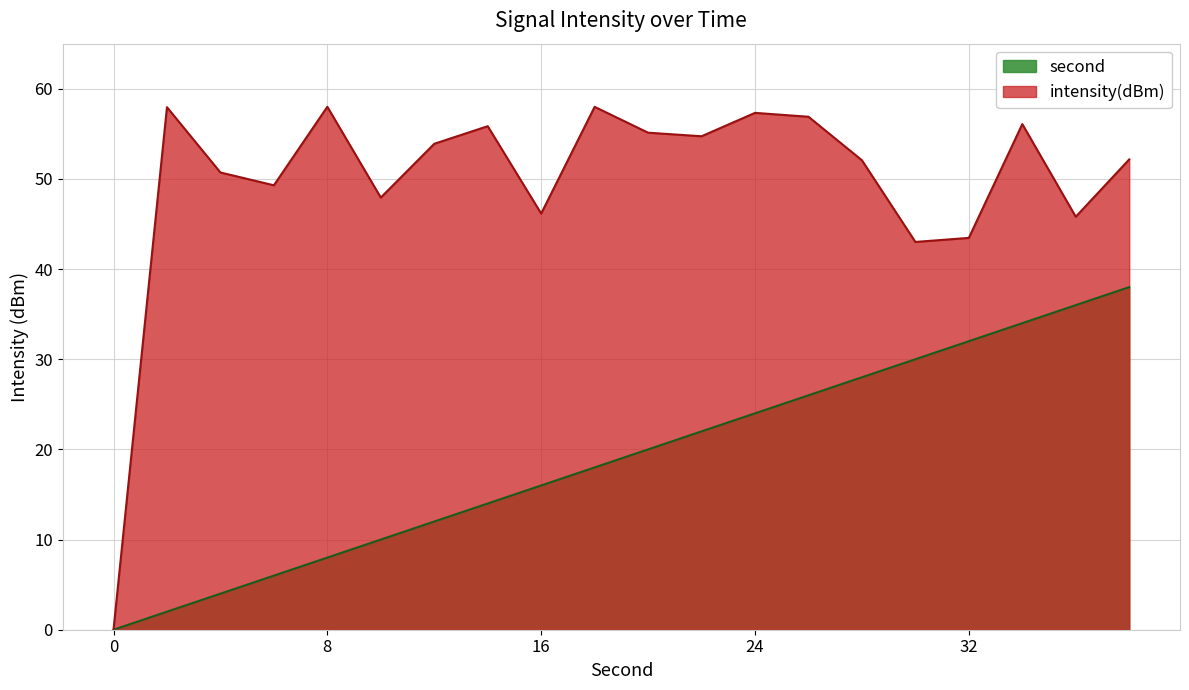

The value of second at 36 is 47.8. True or false?

False